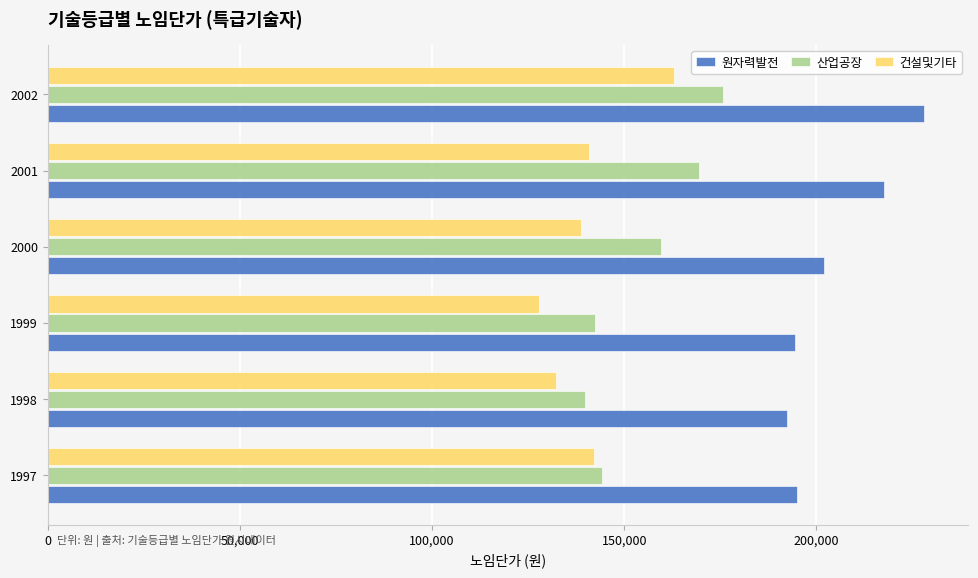

Which category has the highest value in the 산업공장 series?

2002